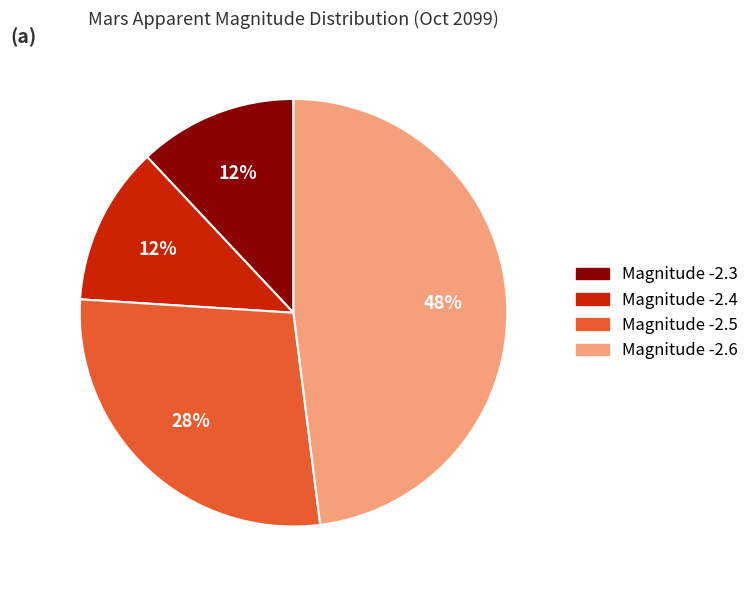

Is there a majority slice in this chart?

No